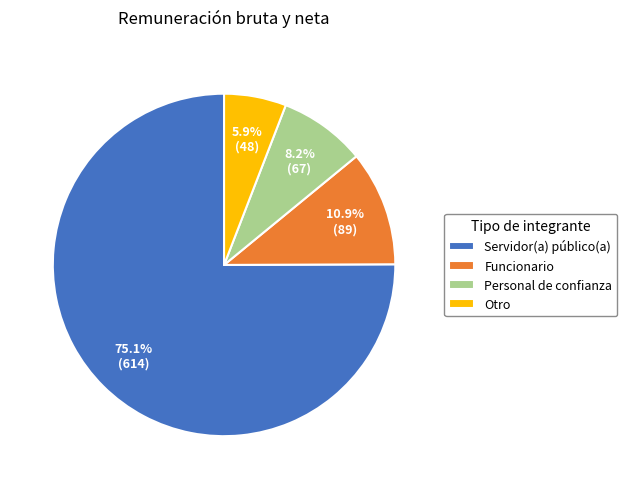

What percentage is the Servidor(a) público(a) slice, to the nearest percent?

75%